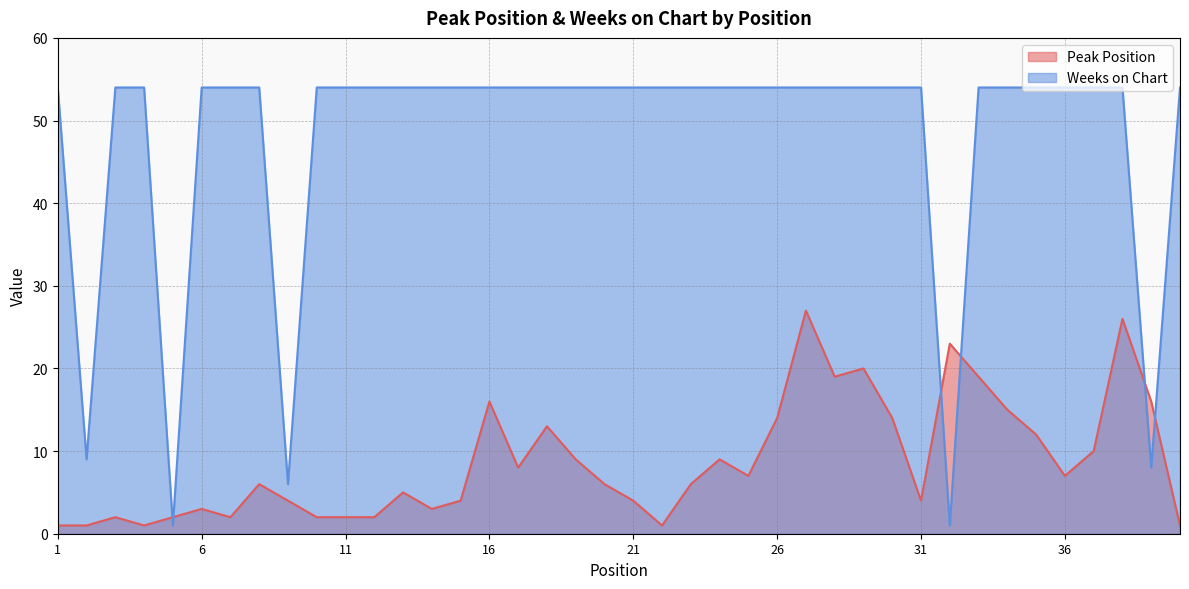

At which label is Peak Position closest to 14?

26